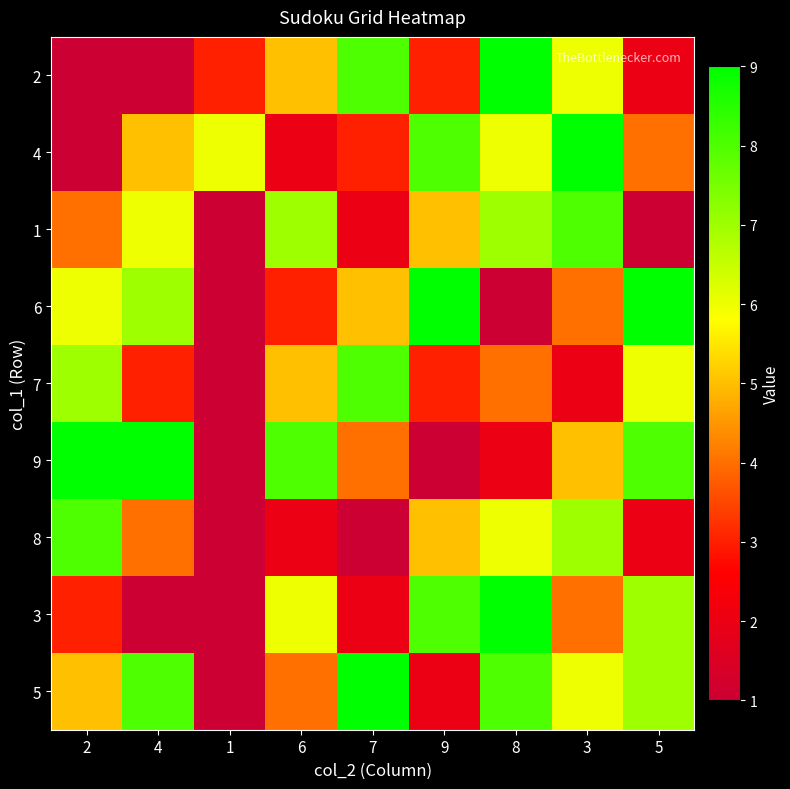

Reading left to right, extract all data points from this chart.

2: 2=0	4=1	1=3	6=5	7=8	9=3	8=9	3=6	5=2
4: 2=0	4=5	1=6	6=2	7=3	9=8	8=6	3=9	5=4
1: 2=4	4=6	1=0	6=7	7=2	9=5	8=7	3=8	5=1
6: 2=6	4=7	1=0	6=3	7=5	9=9	8=1	3=4	5=9
7: 2=7	4=3	1=0	6=5	7=8	9=3	8=4	3=2	5=6
9: 2=9	4=9	1=0	6=8	7=4	9=1	8=2	3=5	5=8
8: 2=8	4=4	1=0	6=2	7=1	9=5	8=6	3=7	5=2
3: 2=3	4=1	1=0	6=6	7=2	9=8	8=9	3=4	5=7
5: 2=5	4=8	1=0	6=4	7=9	9=2	8=8	3=6	5=7